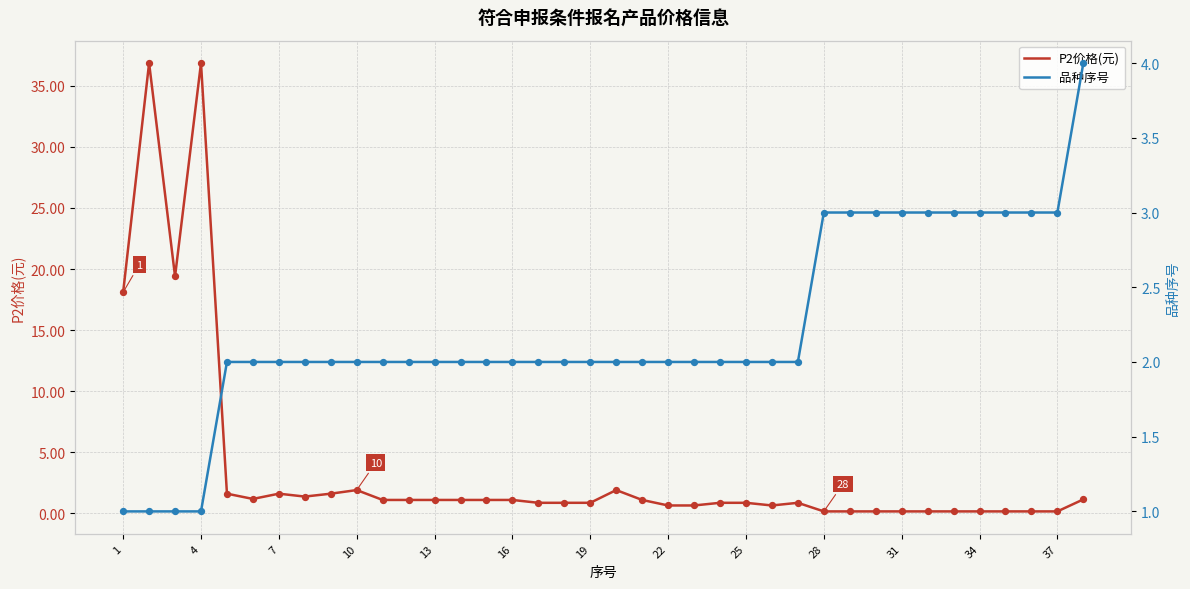

What are all the series names shown in the legend?

P2价格(元), 品种序号